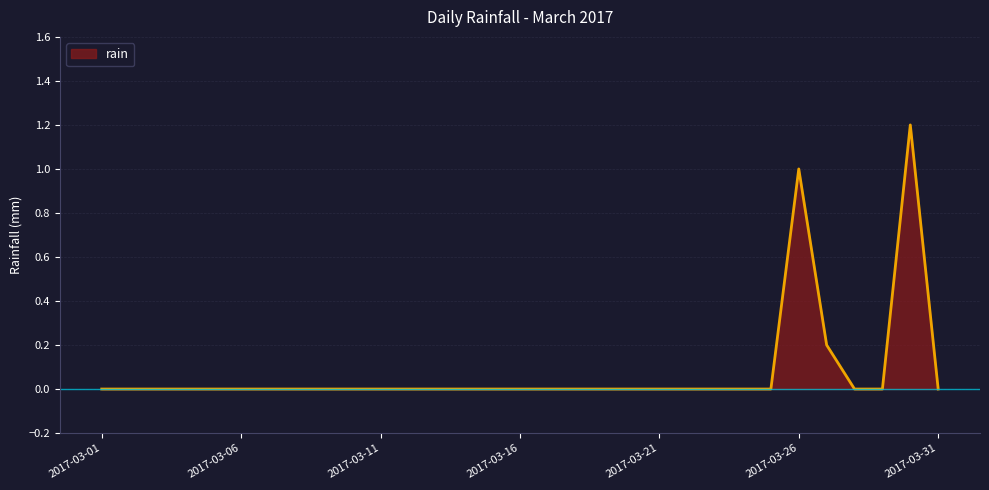

What is the difference between the maximum and minimum values?

1.2